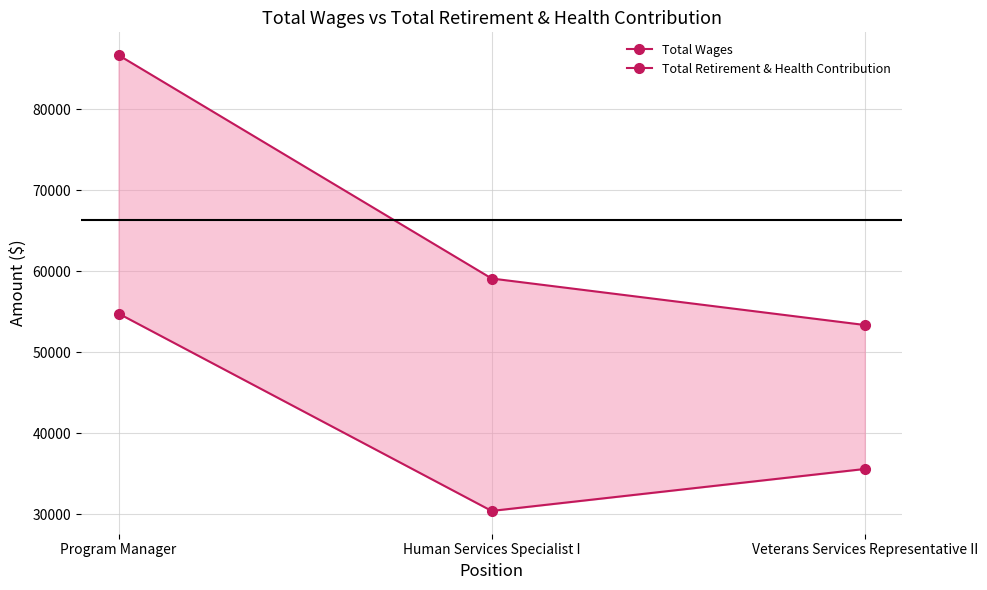

What are all the series names shown in the legend?

Total Wages, Total Retirement & Health Contribution